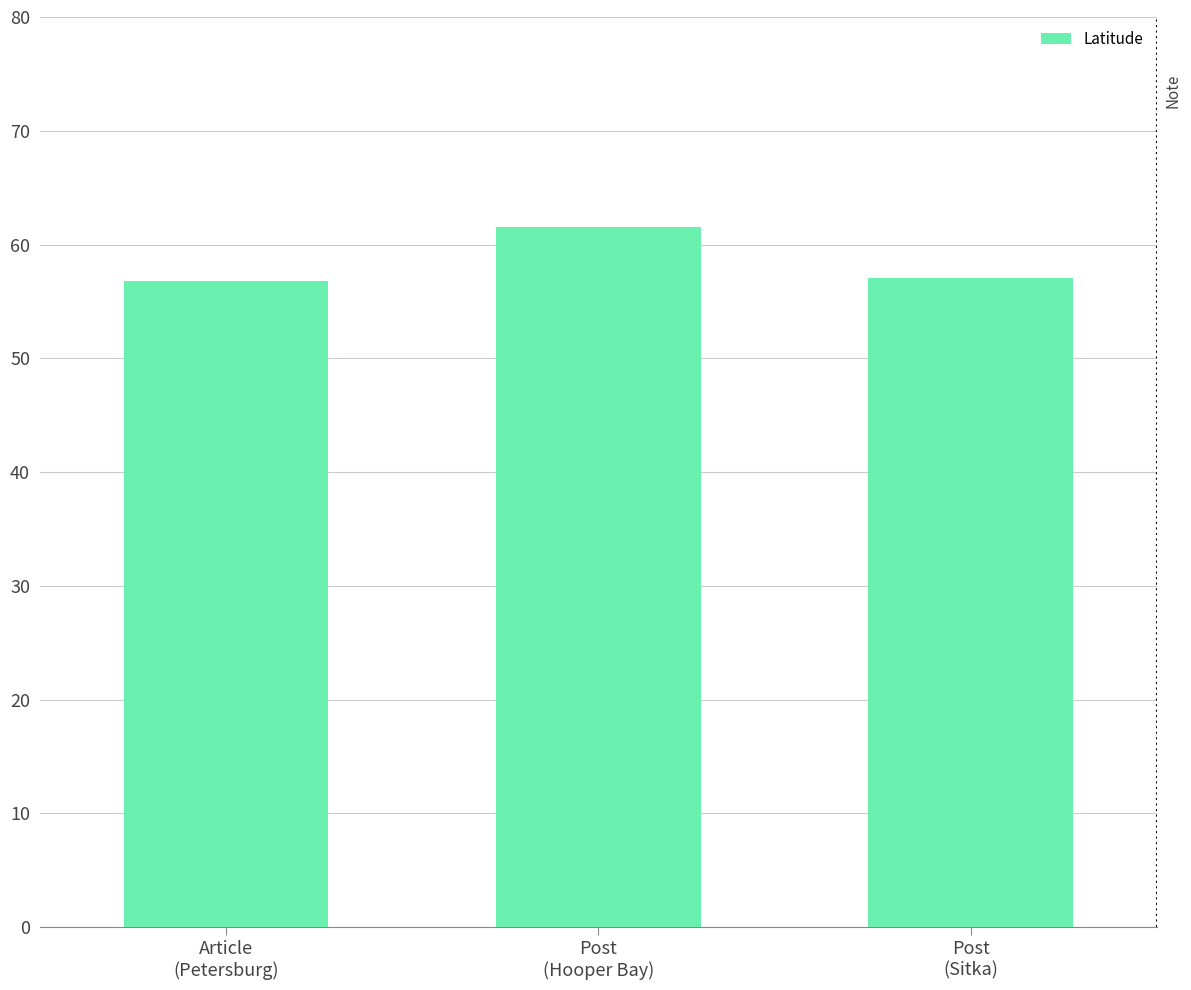

What is the value of the 1st bar from the left?

56.8